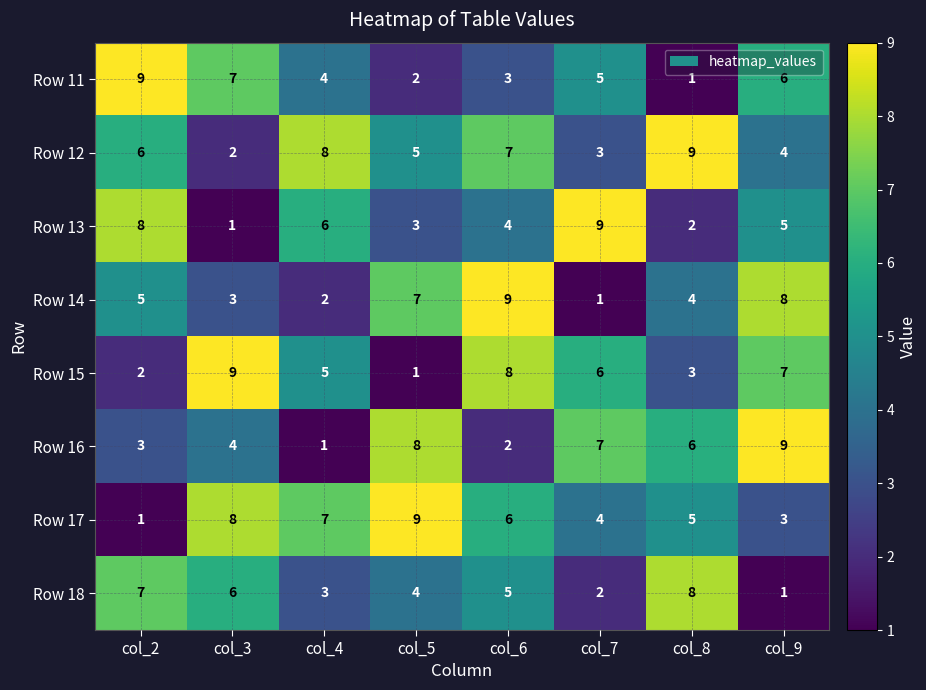

What is the sum of all Row 12 values?

44